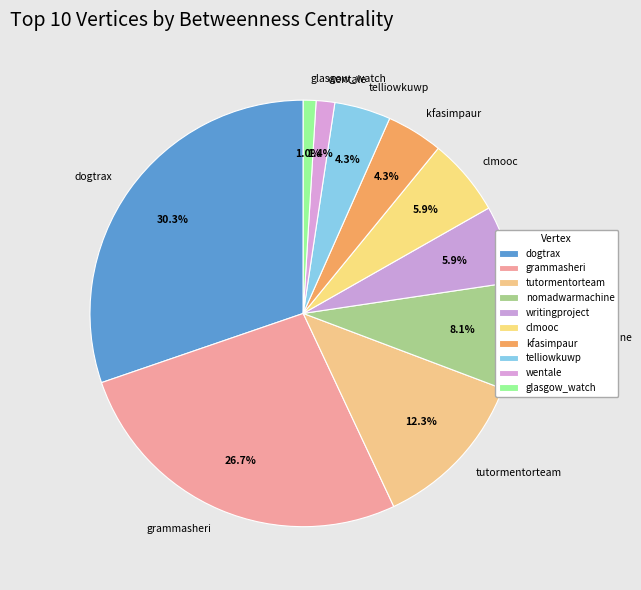

How many slices are in this pie chart?

10